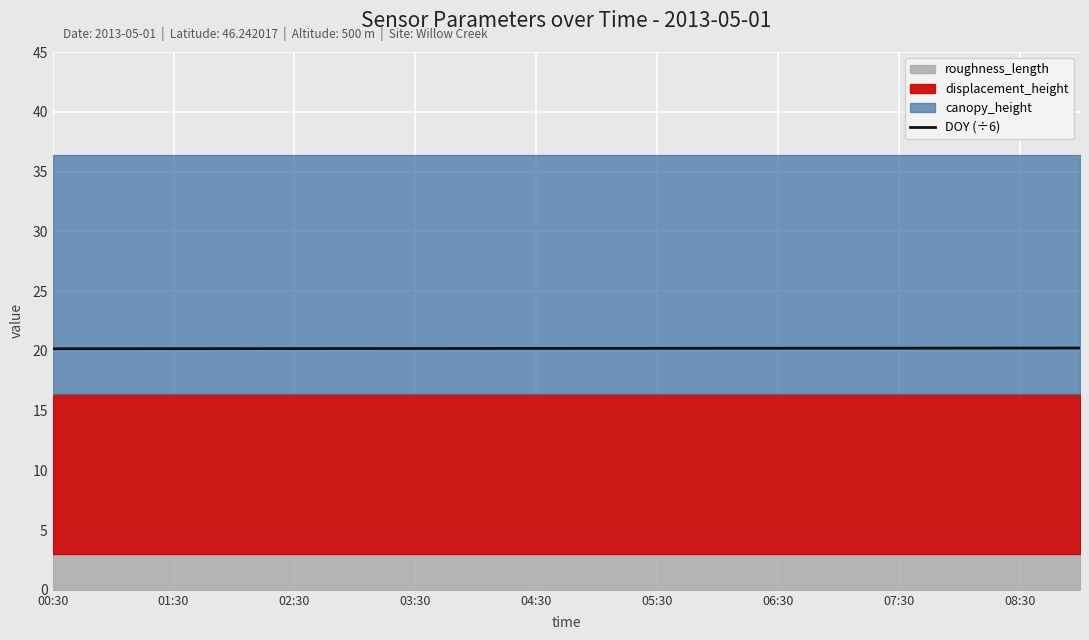

True or false: DOY (÷6) has a value of 5.1 at 07:30.

False